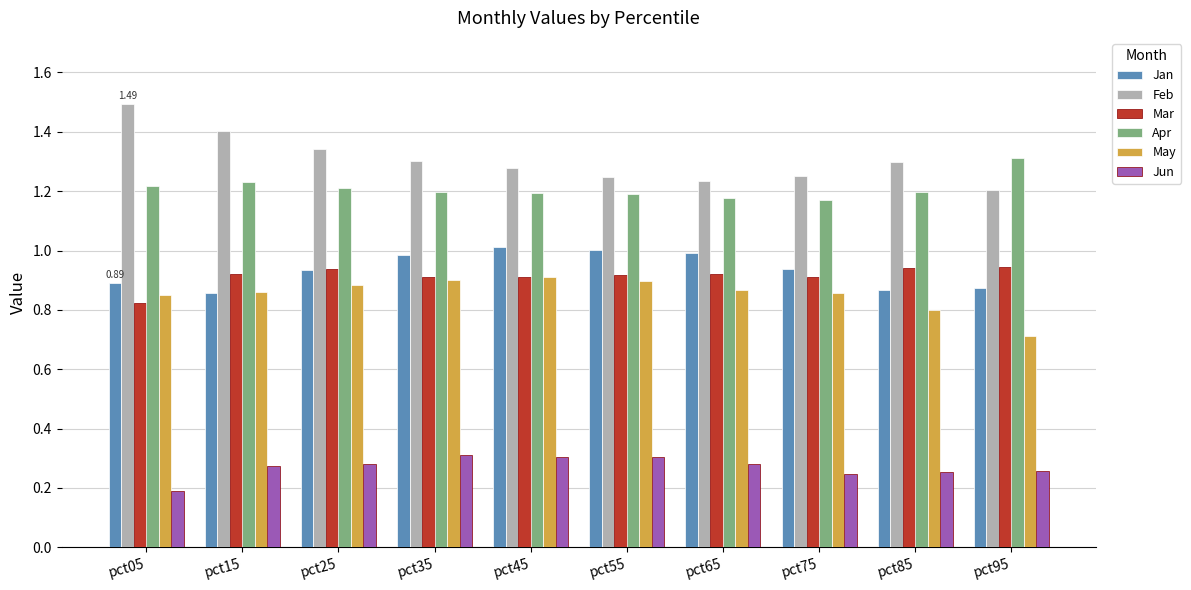

What is the difference between the maximum and minimum values in the Mar series?

0.1